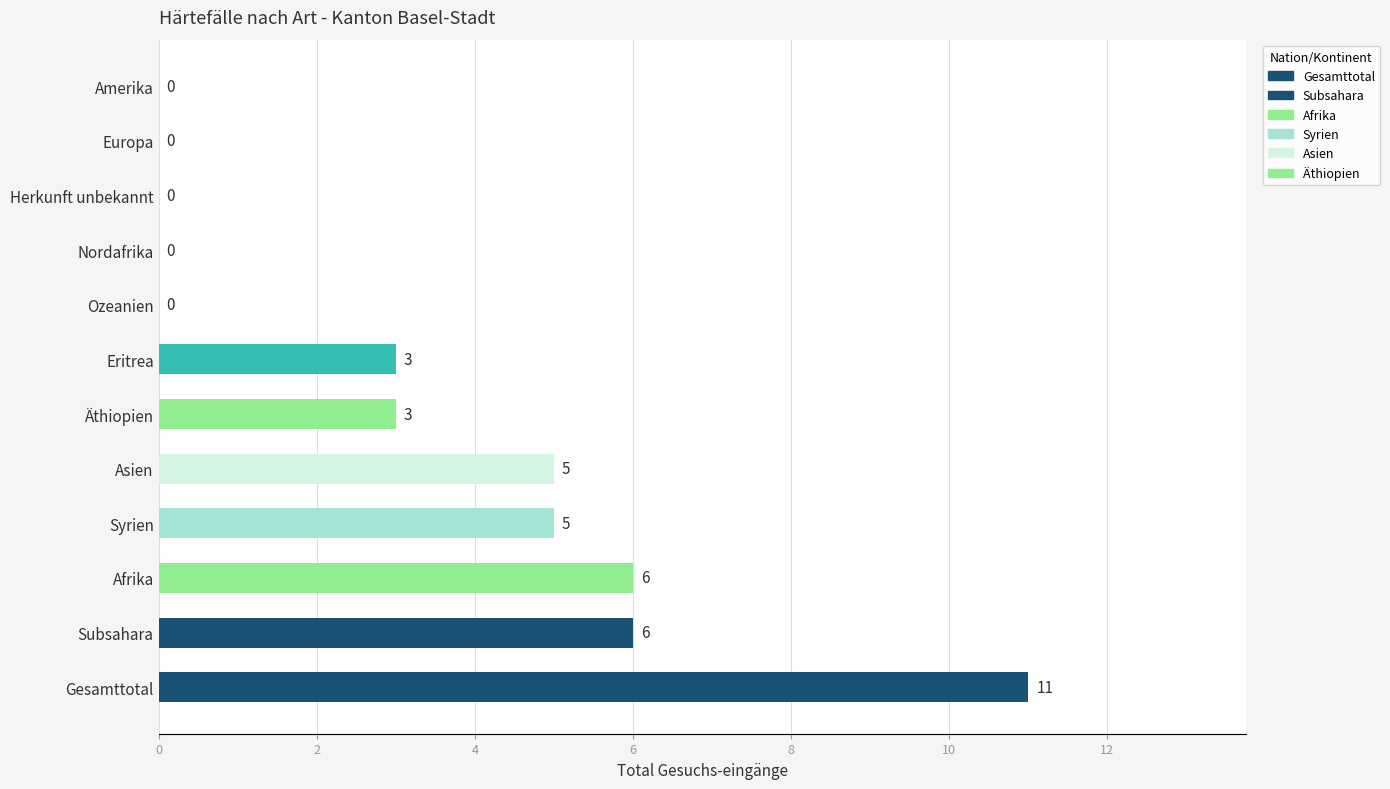

True or false: the data shows 0 at Europa.

True